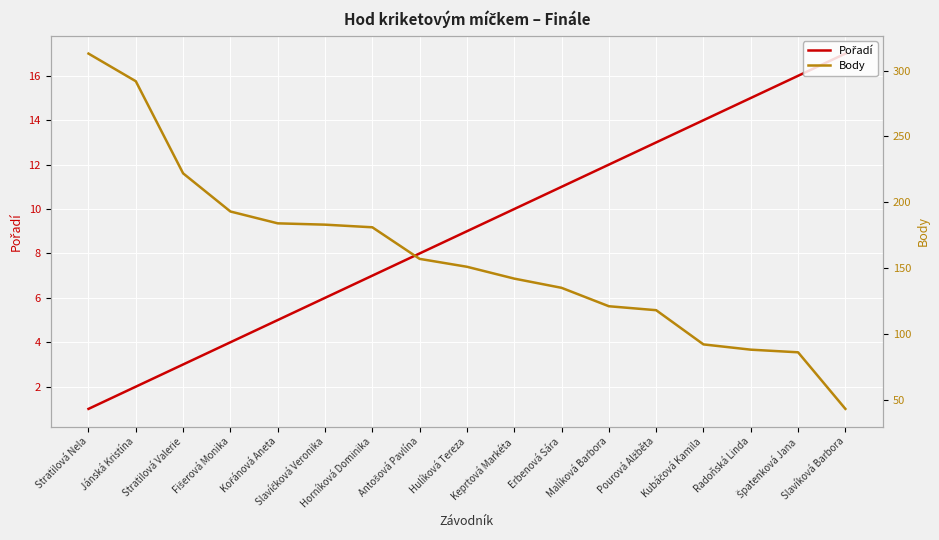

True or false: Body and Pořadí cross at least once.

False